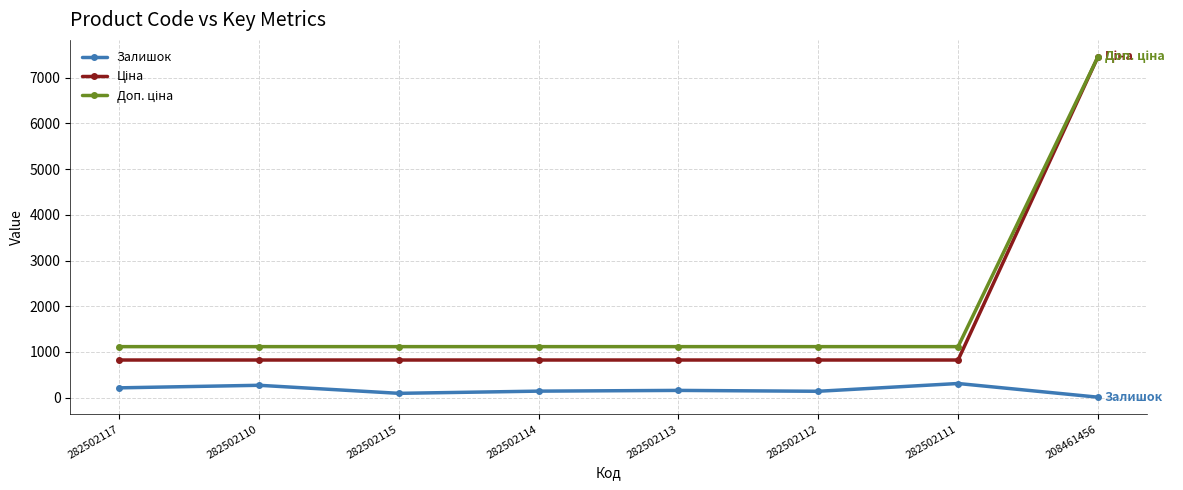

What is the total value across all series at 282502110?

2211.3